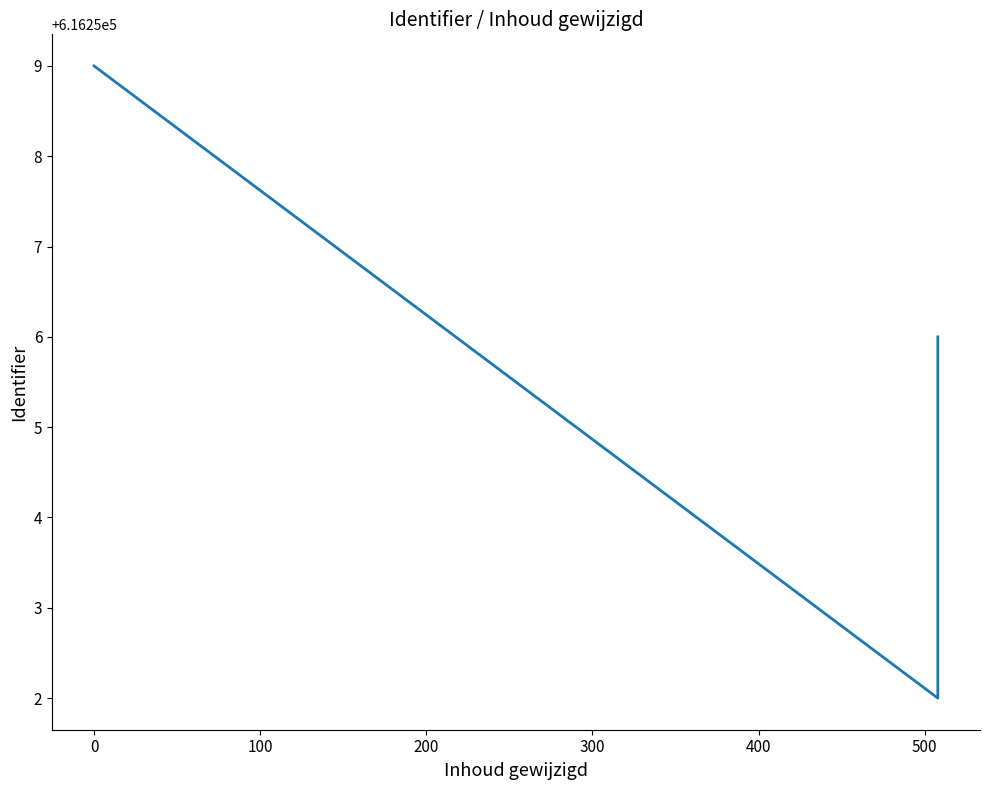

Is this an area chart (filled region under the line)?

No